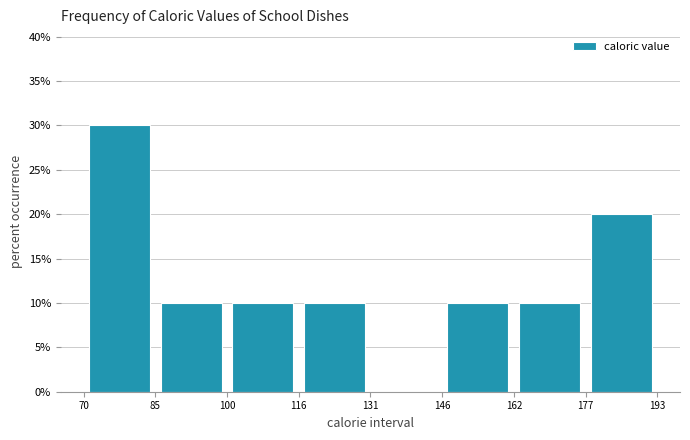

How tall is the bar that spans 100 to 116 on the x-axis? The values are not printed on the chart, so give them approximately, as read against the axis.

10